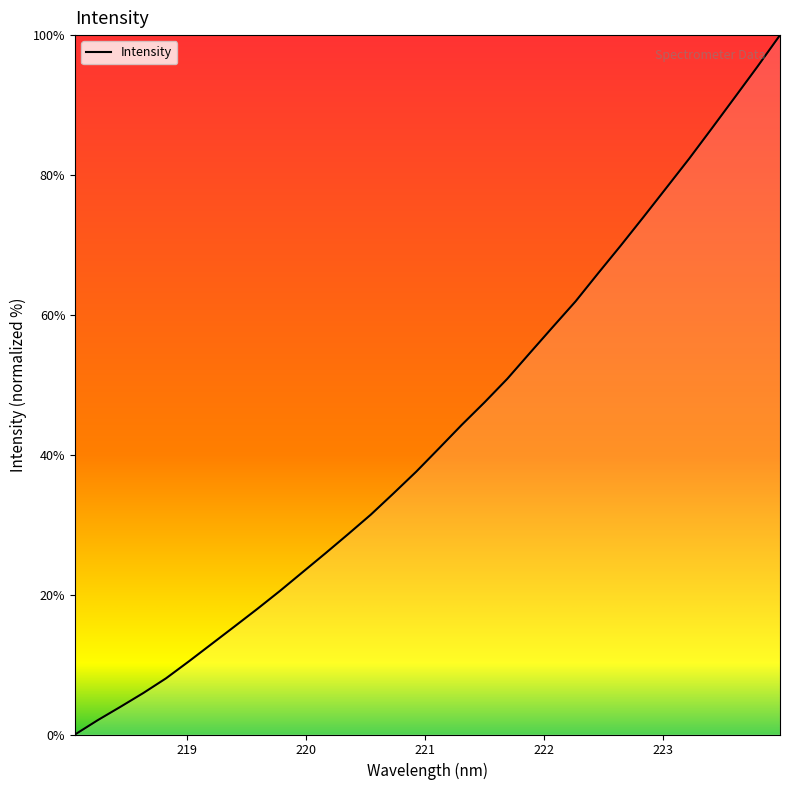

Reading left to right, list all the values displayed in this chart.

0.0	2.1	4.0	5.9	8.0	10.5	12.9	15.4	17.9	20.5	23.2	25.9	28.6	31.4	34.5	37.6	40.9	44.3	47.5	50.9	54.6	58.3	61.9	66.0	69.9	74.0	78.2	82.3	86.7	91.1	95.5	100.0